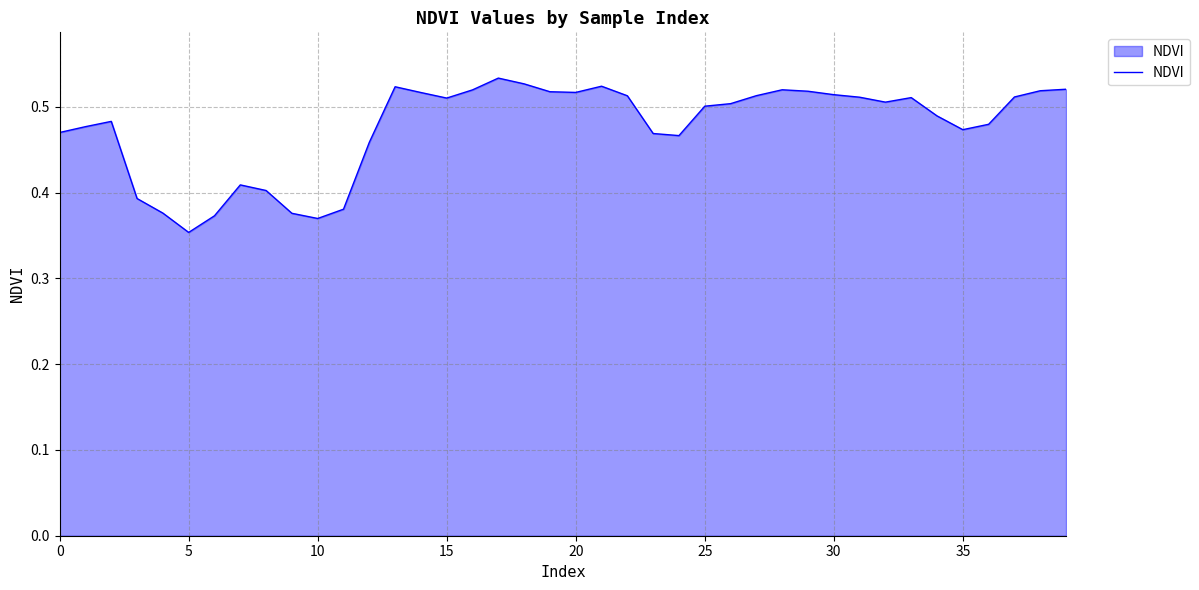

Which category has the lowest value across all series?

5